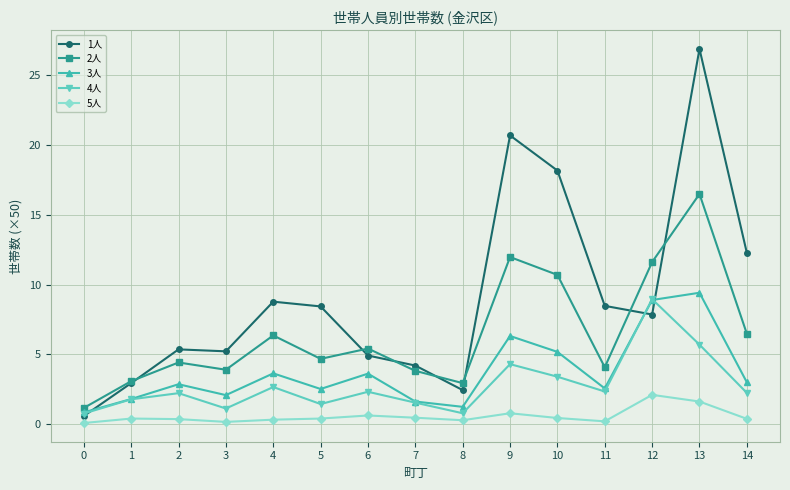

What is the sum of the 2人 values at 14 and 12?

18.1